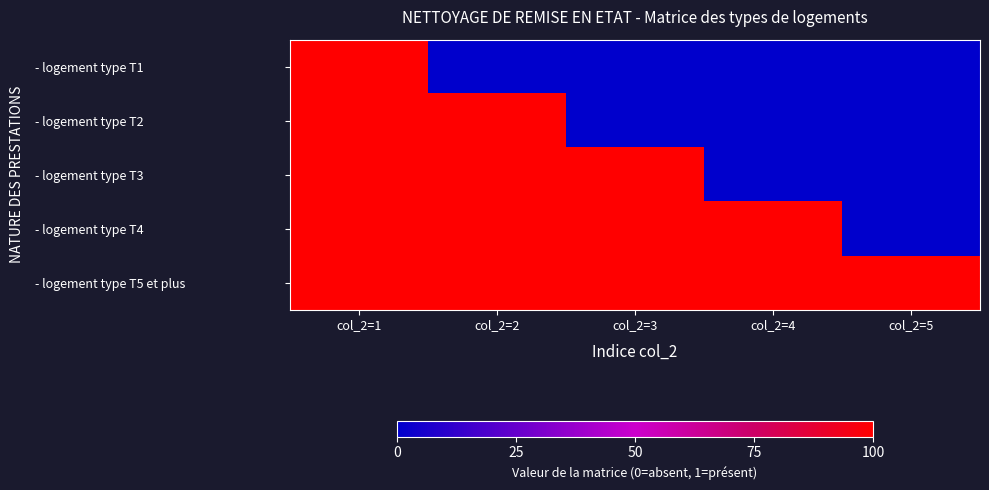

How many categories are shown in the chart?

5